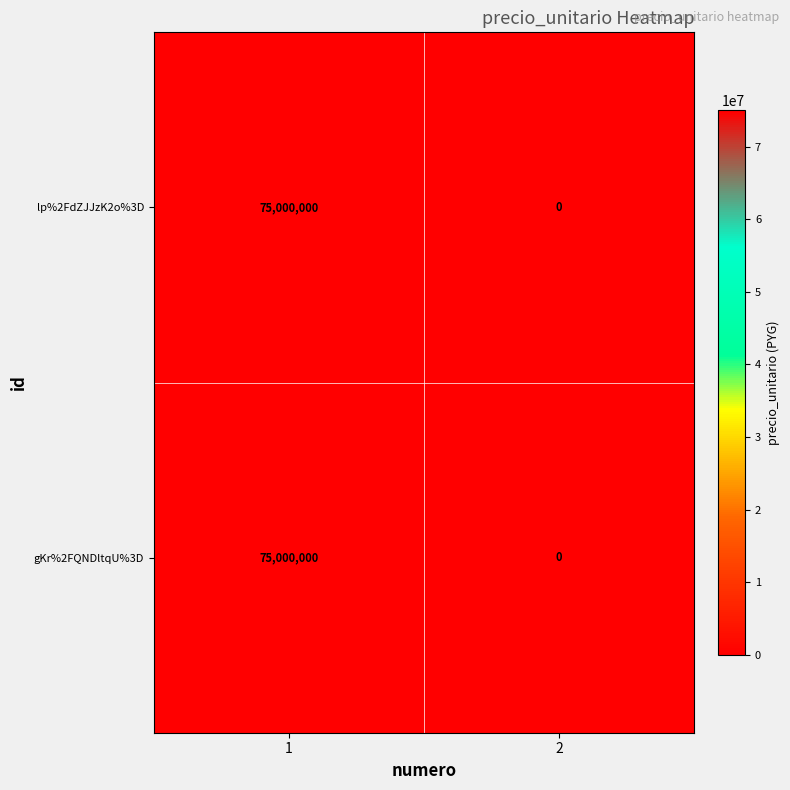

How many distinct data groups are displayed?

2